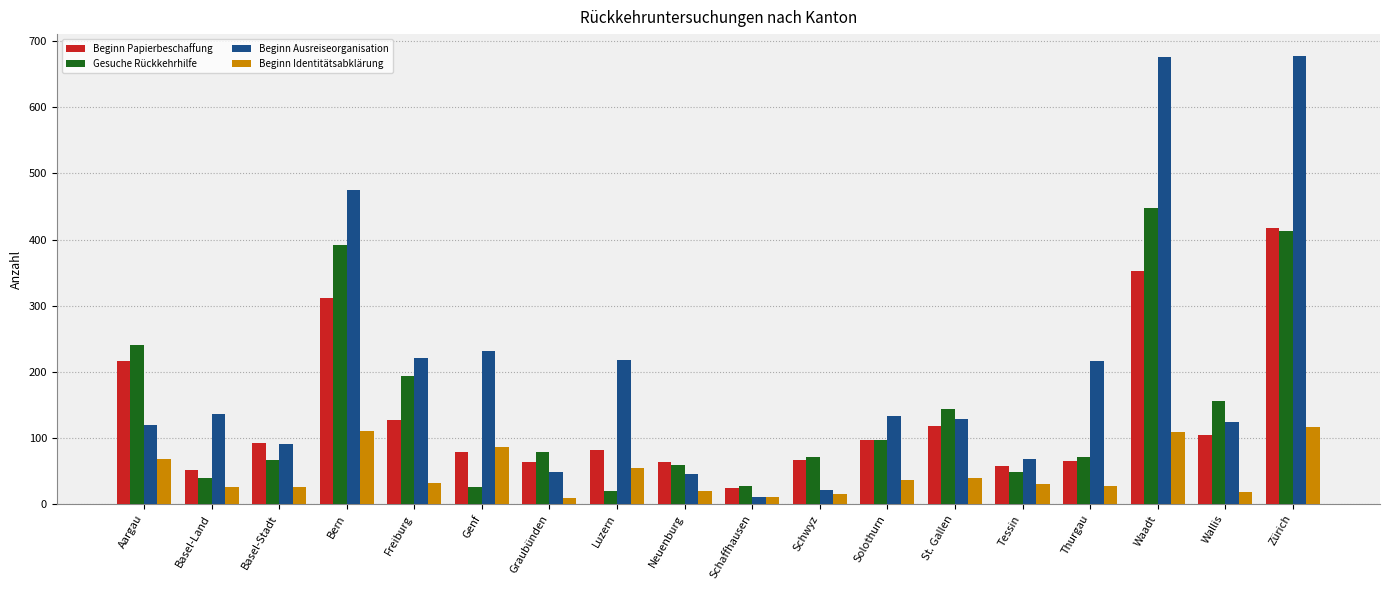

True or false: Beginn Papierbeschaffung has a value of 149 at Solothurn.

False